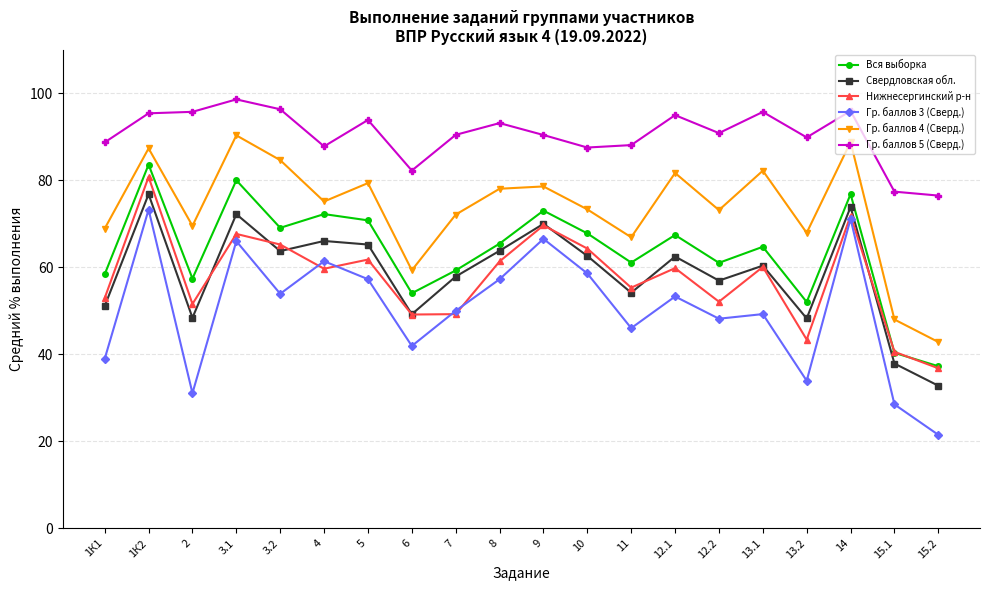

What is the greatest value displayed?

98.6